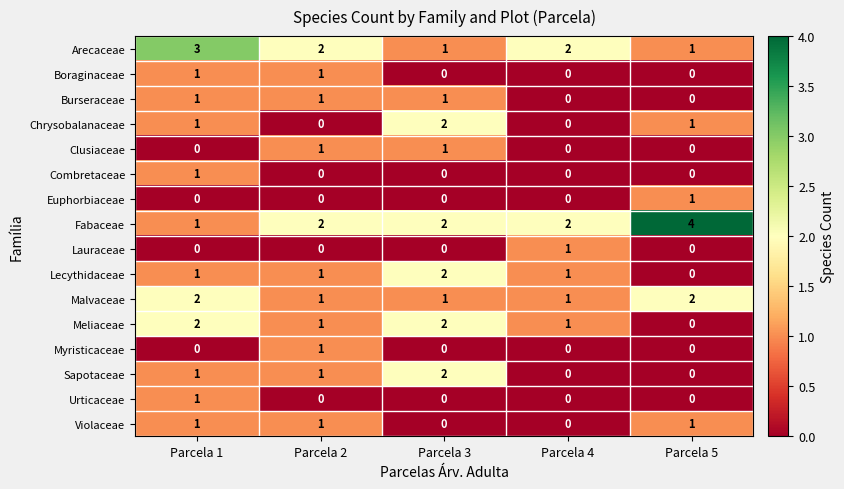

Which series has the widest spread of values?

Fabaceae